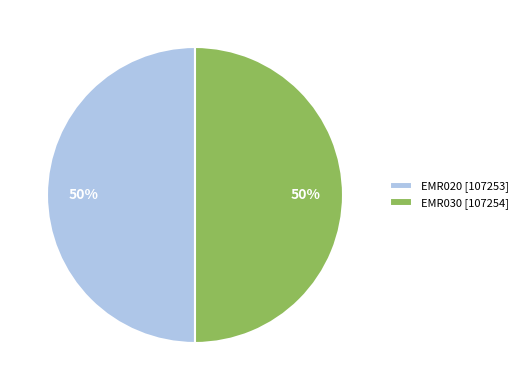

To the nearest percent, what is the combined percentage of EMR020 [107253] and EMR030 [107254]?

100%